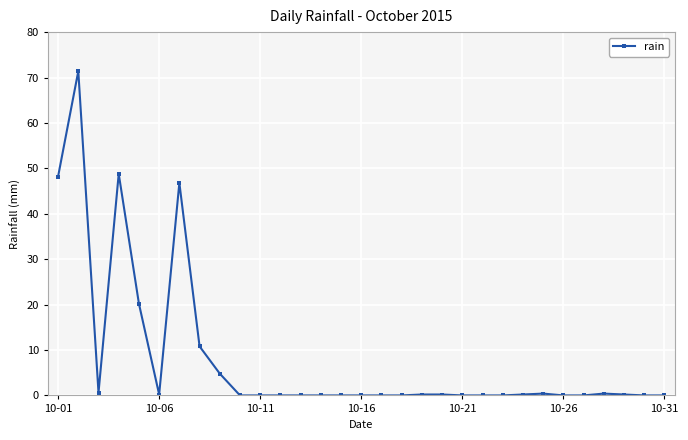

What is the maximum value shown in the chart?

71.4